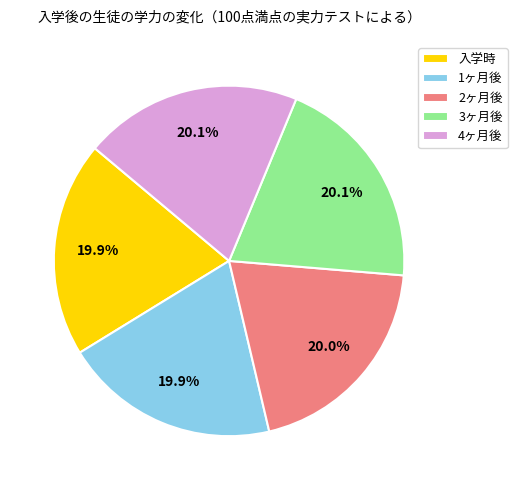

To the nearest percent, what percentage of the pie is 2ヶ月後?

20%